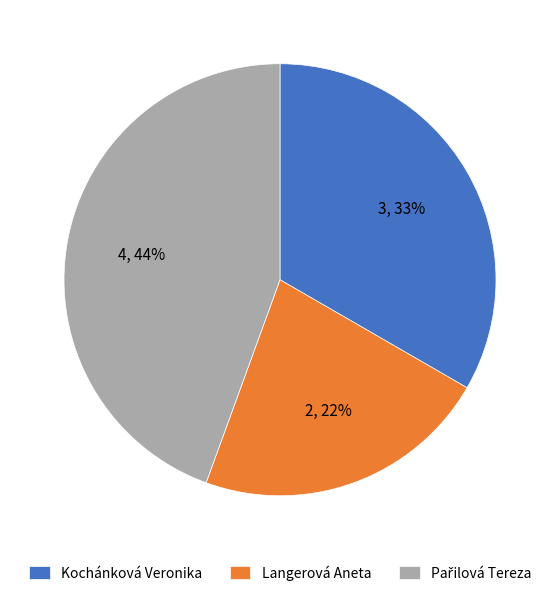

Is the sum of Langerová Aneta and Kochánková Veronika greater than half?

Yes